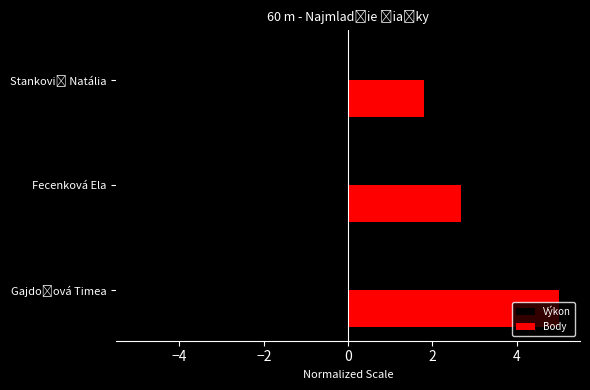

How many distinct data groups are displayed?

2